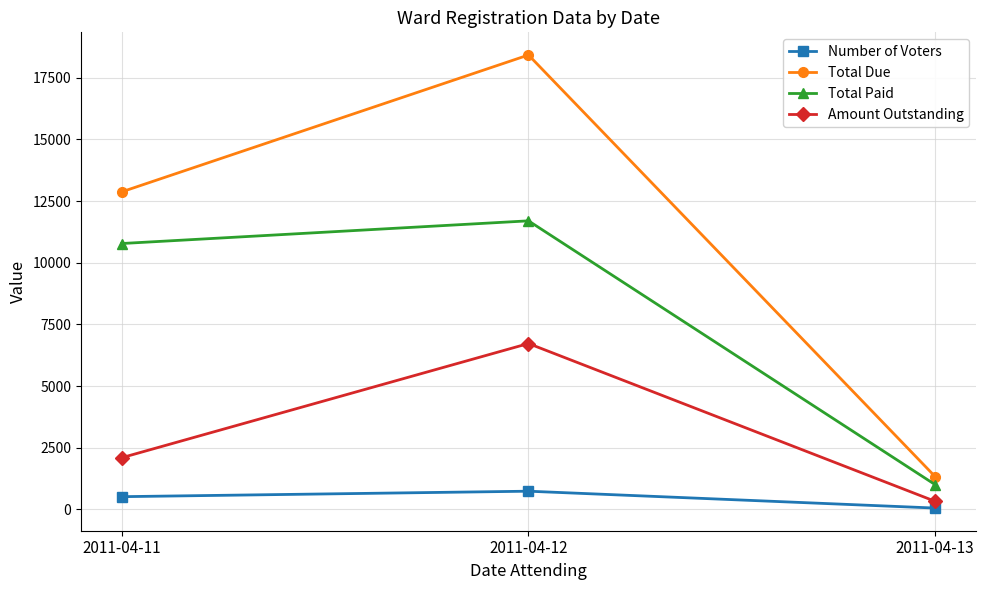

At which label is Total Due closest to 9875?

2011-04-11